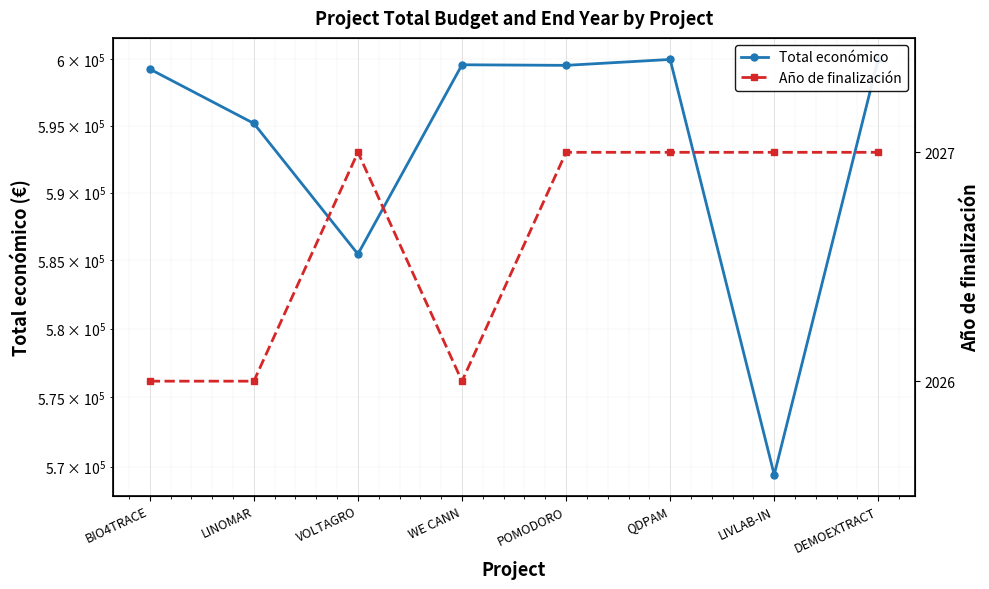

What is the total value across all series at POMODORO?

601567